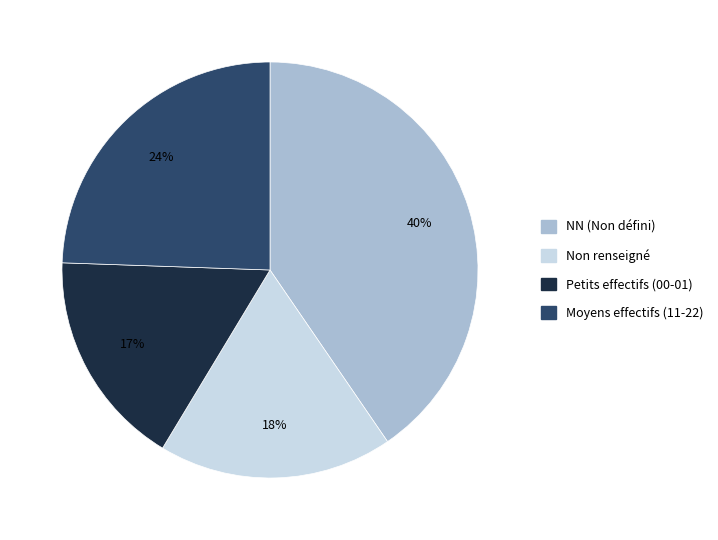

Is there a majority slice in this chart?

No